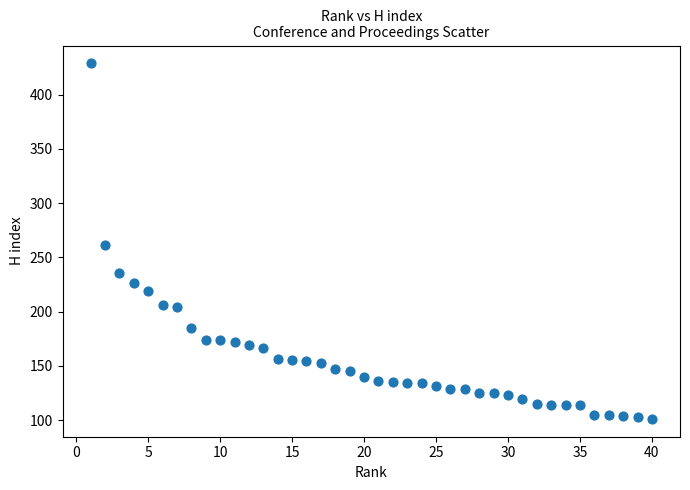

What Y value in the scatter plot is closest to 265?

261